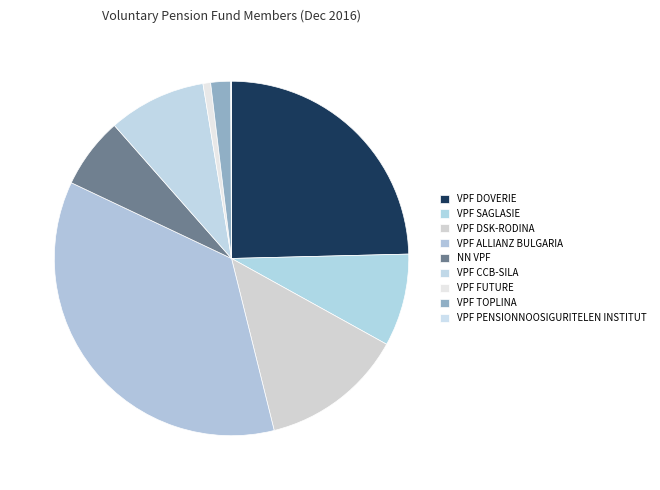

Approximately how many times larger is the value at VPF CCB-SILA compared to VPF PENSIONNOOSIGURITELEN INSTITUT?

129.4